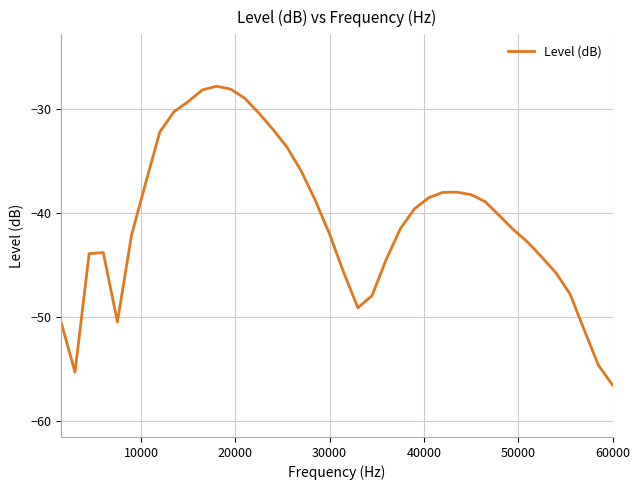

What is the difference between the maximum and minimum values?

28.7